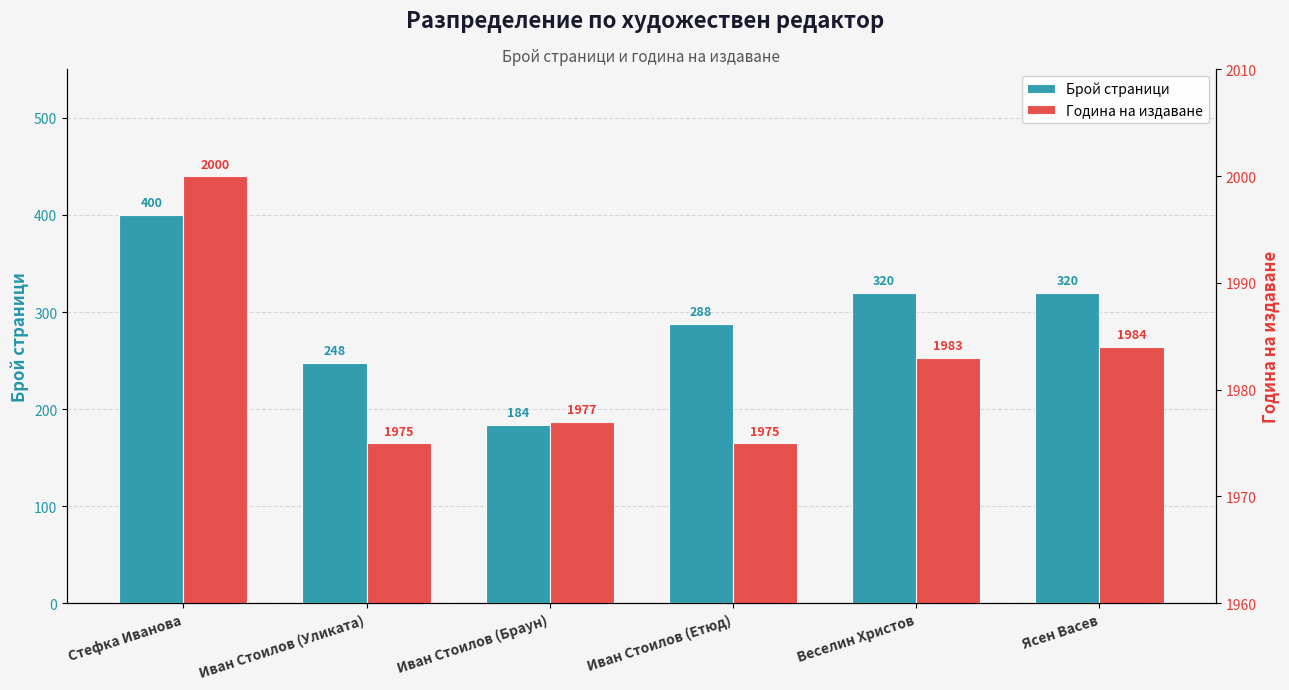

Between Иван Стоилов (Уликата) and Веселин Христов, which series saw the biggest shift?

Брой страници